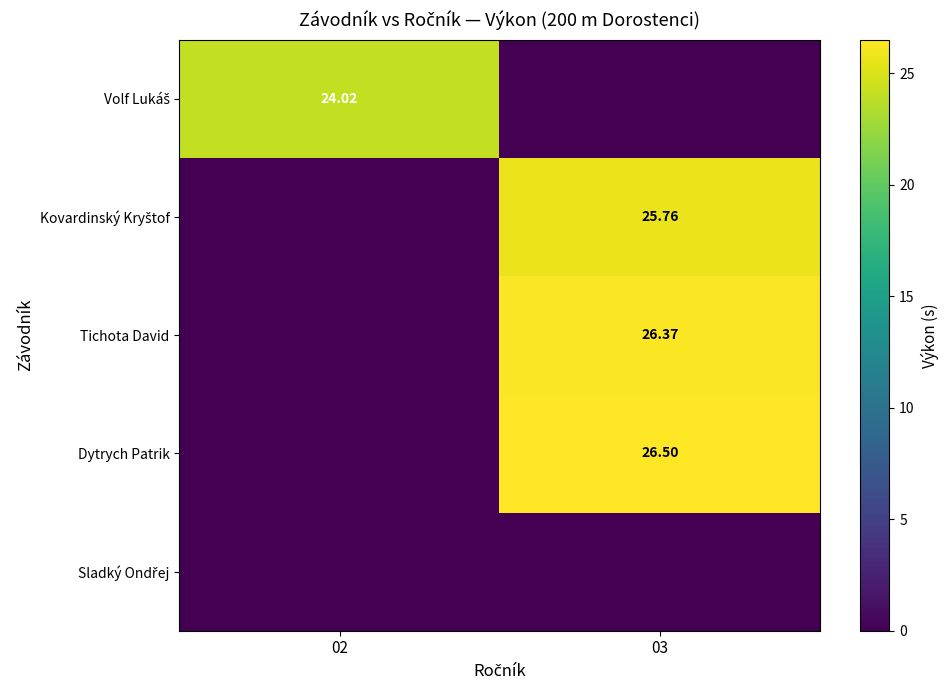

What is the difference between the highest and lowest values at 02?

24.0